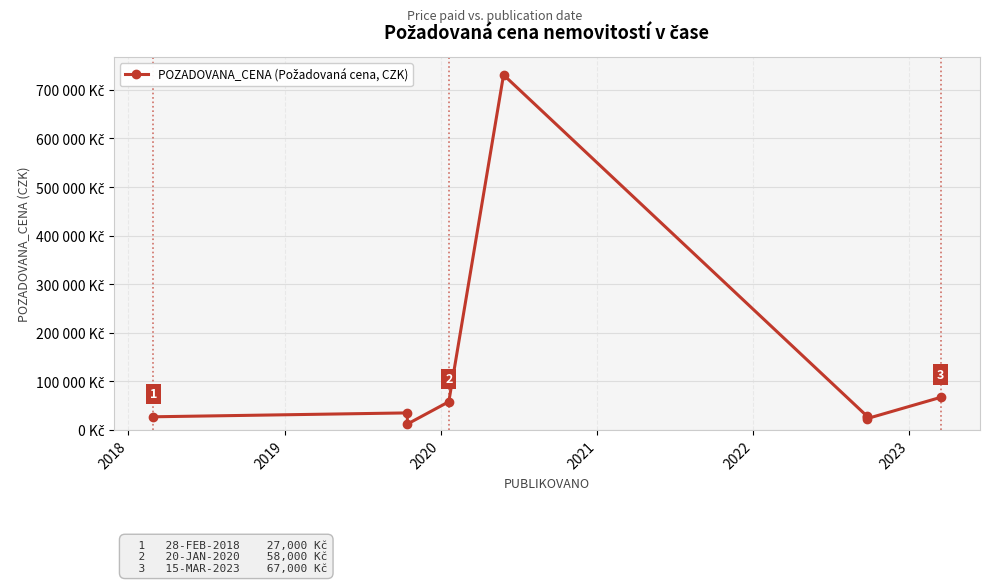

What is the difference between the values at 2018 and 2020?

23000